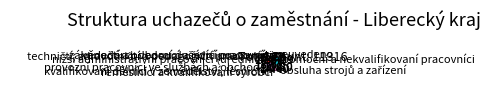

Which slice is the largest?

pomocní a nekvalifikovaní pracovníci